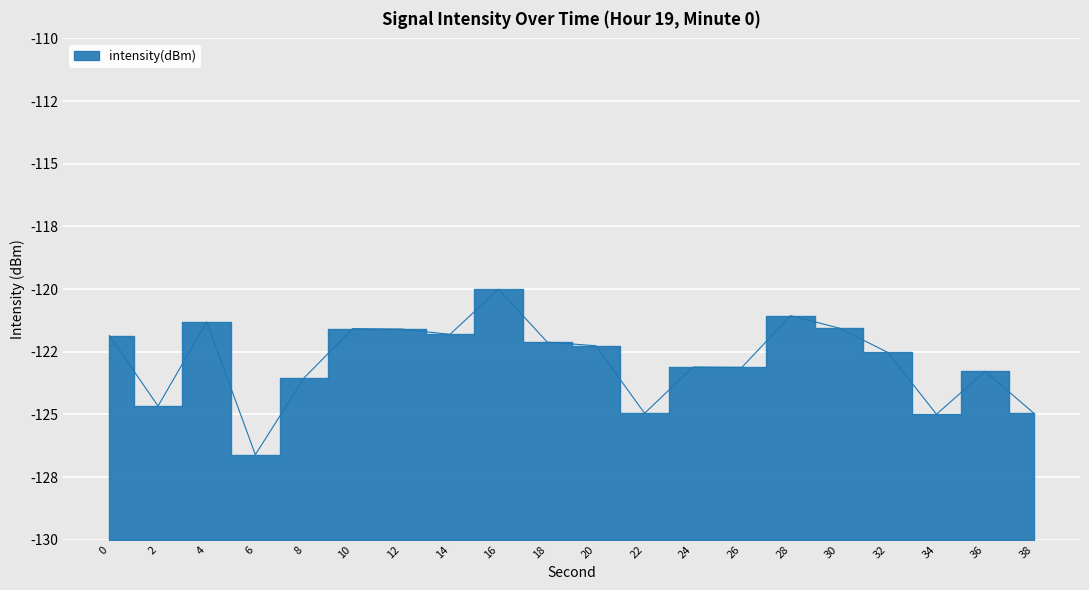

True or false: the data has more than 0 interior local peaks.

True